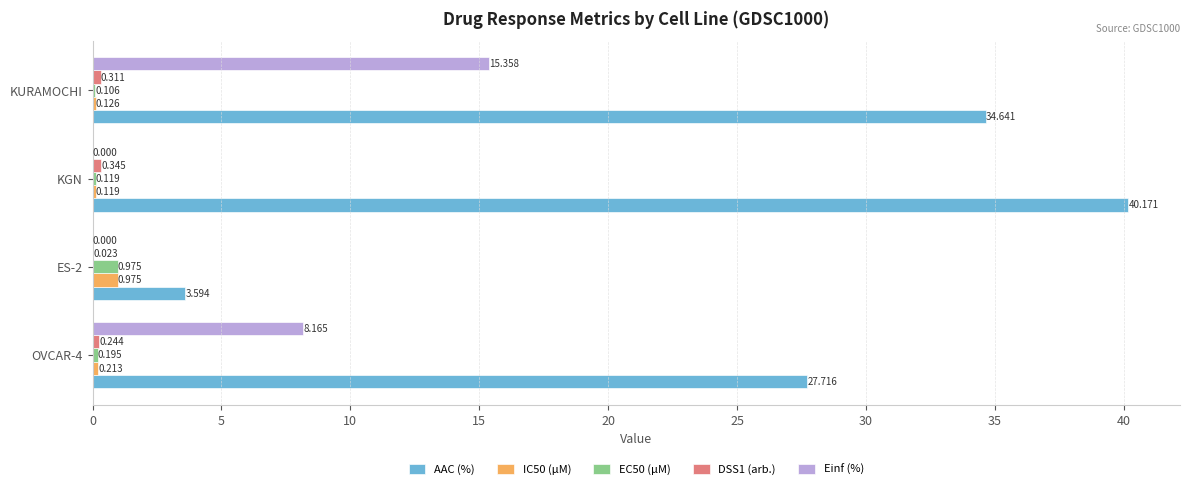

Which label corresponds to the largest value in the chart?

KGN